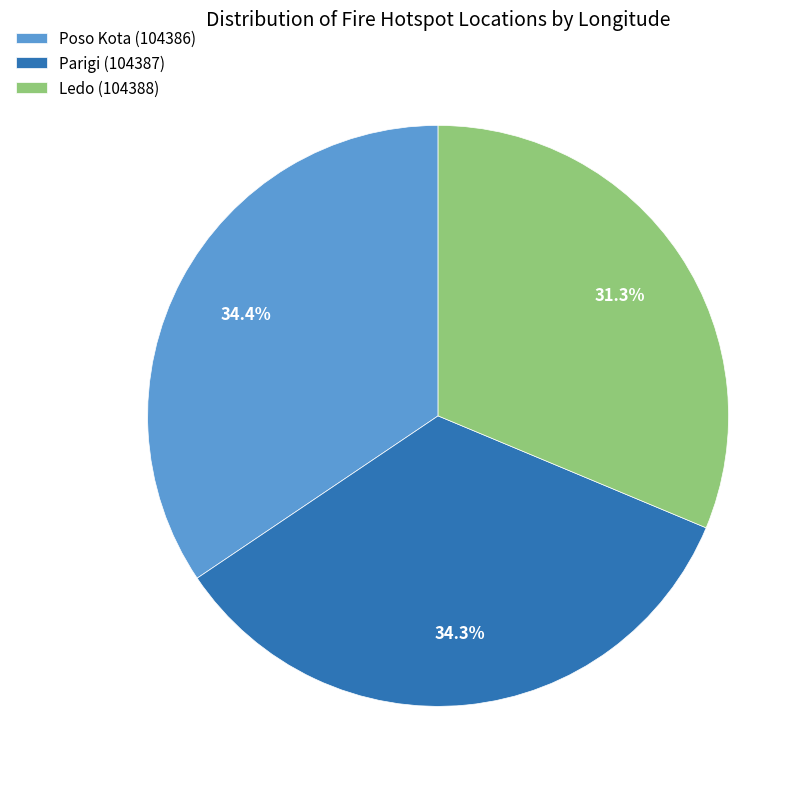

Is there a majority slice in this chart?

No